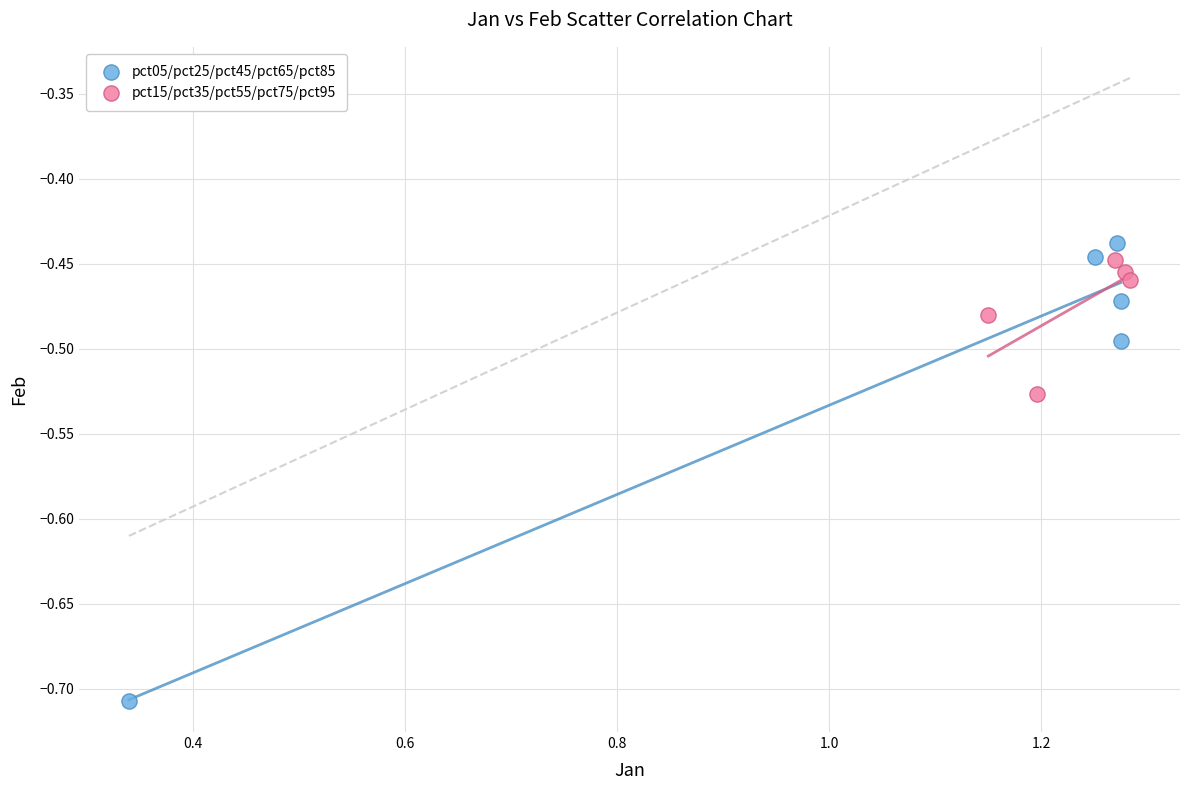

Which series reaches the minimum Y coordinate?

pct05/pct25/pct45/pct65/pct85